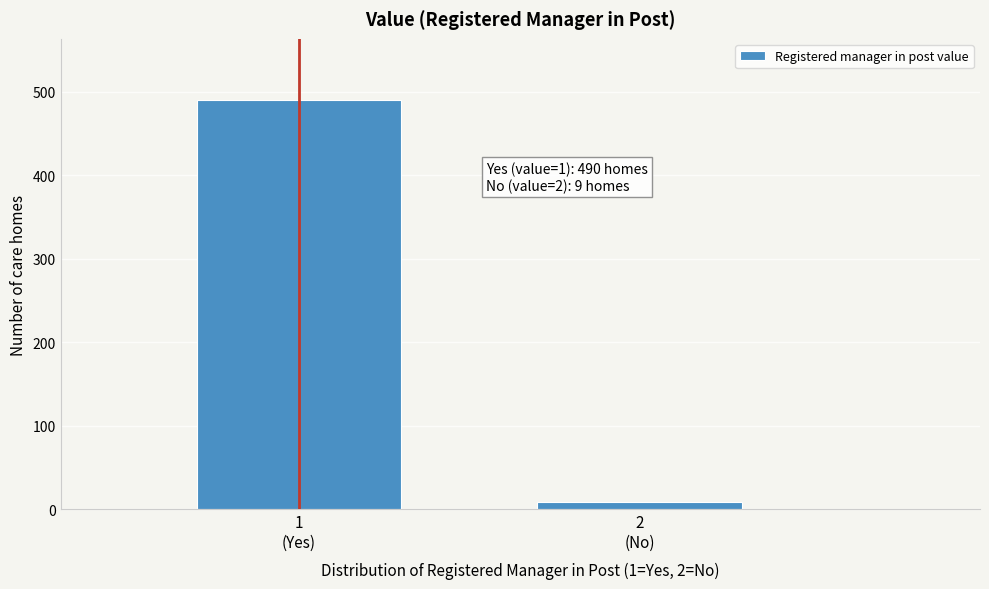

Reading right to left, extract all data points from this chart.

9	490